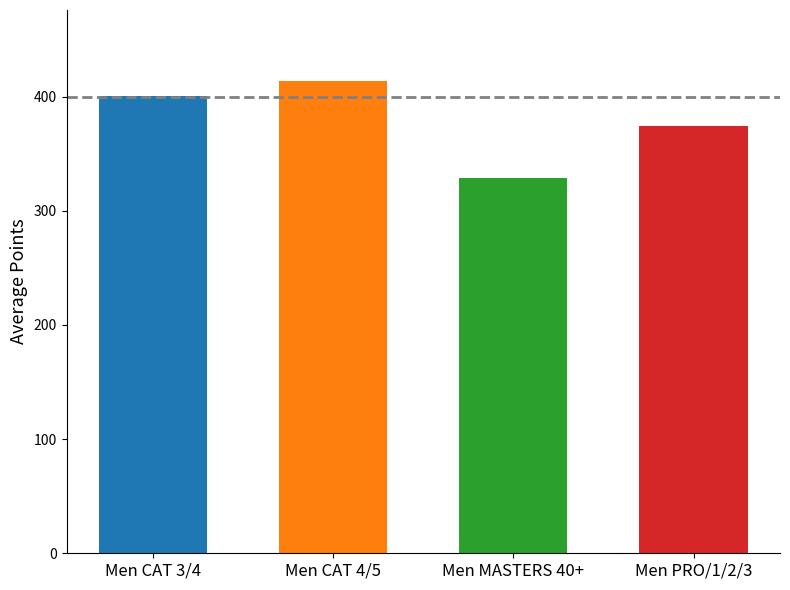

List the labels in order of value, smallest first.

Men MASTERS 40+, Men PRO/1/2/3, Men CAT 3/4, Men CAT 4/5